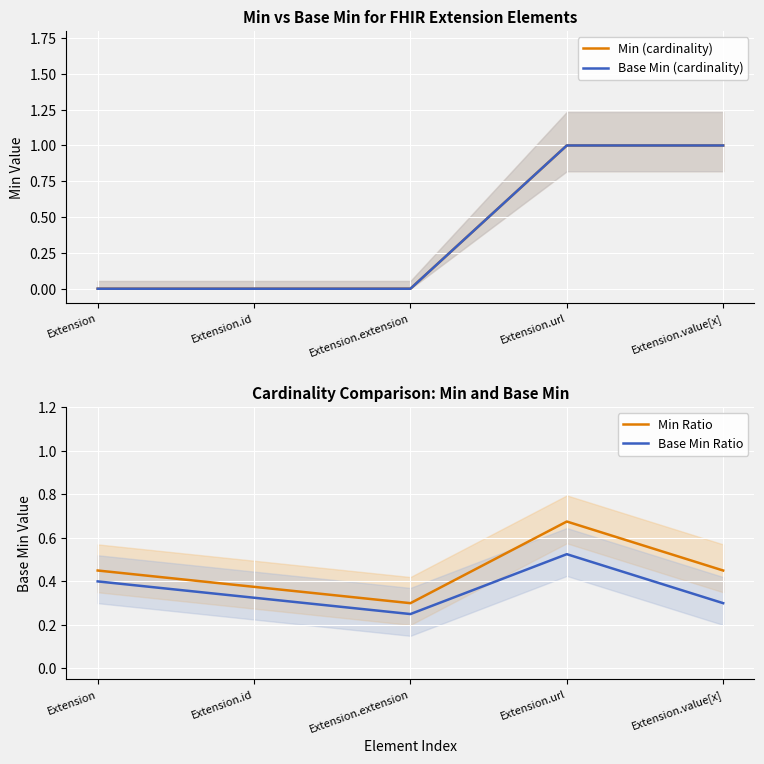

True or false: Base Min Ratio and Min (cardinality) intersect in this chart.

True